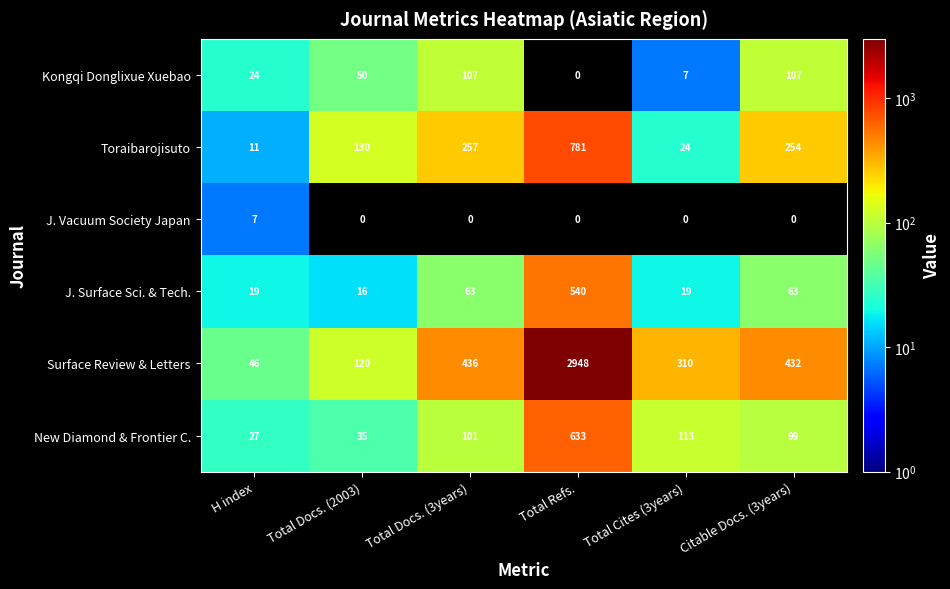

What is the difference between the maximum and second lowest values in the New Diamond & Frontier C. series?

598